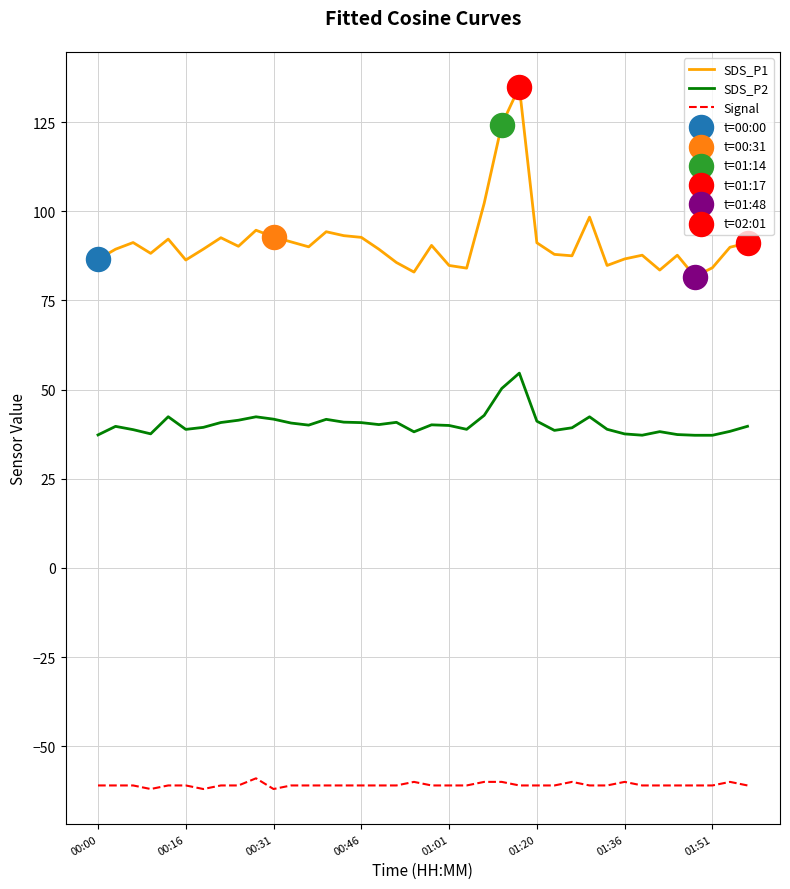

Which series has the largest total across all categories?

SDS_P1